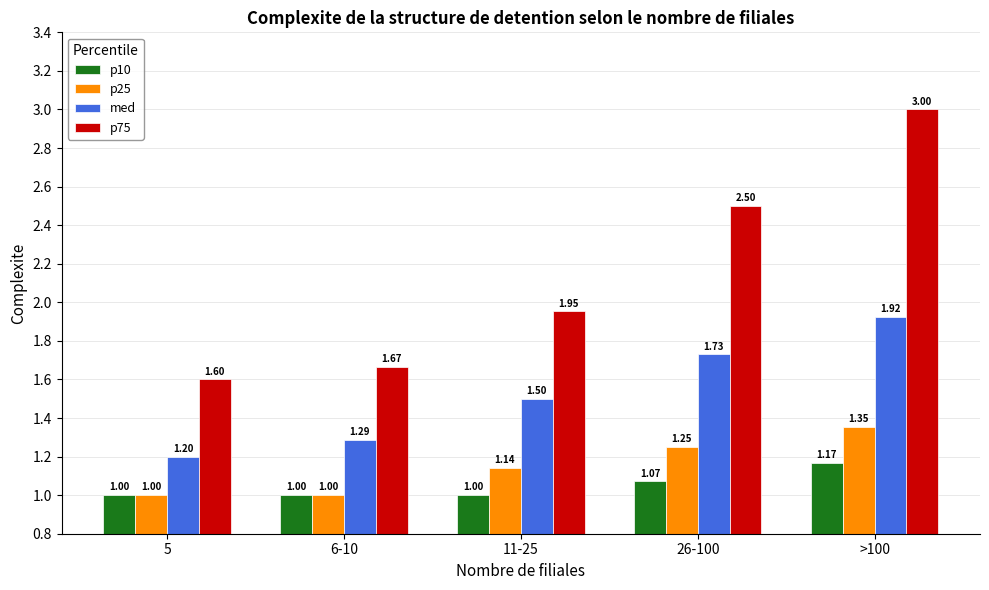

What is the label of the 1st bar from the left?

5